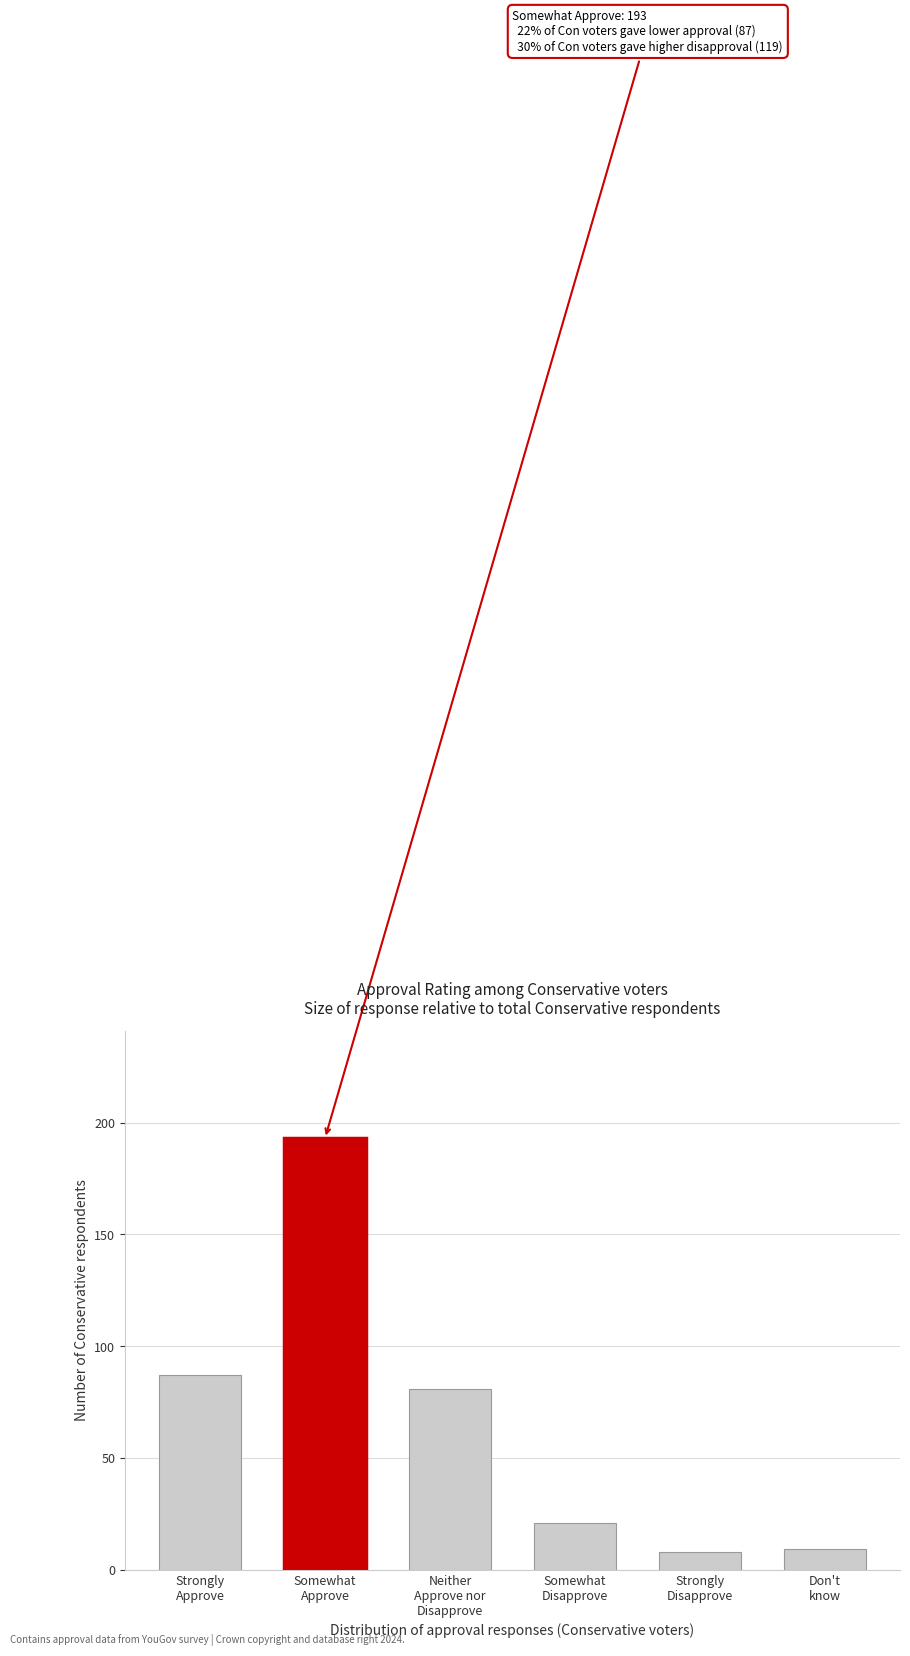

Reading left to right, transcribe all the data shown in this chart.

87	193	81	21	8	9